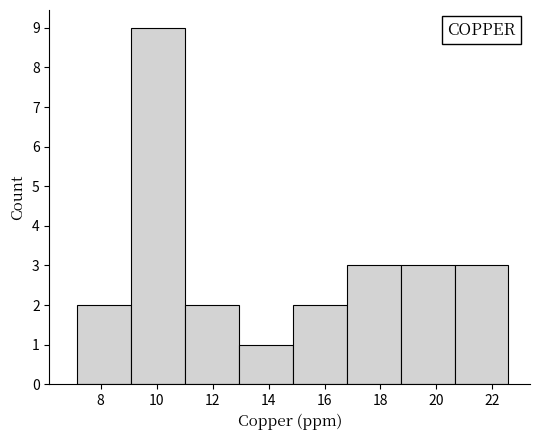

How tall is the bar that spans 7.2 to 9.0 on the x-axis? Neither the bar edges nor the heights are printed on the chart, so give them approximately, as read against the axes.

2